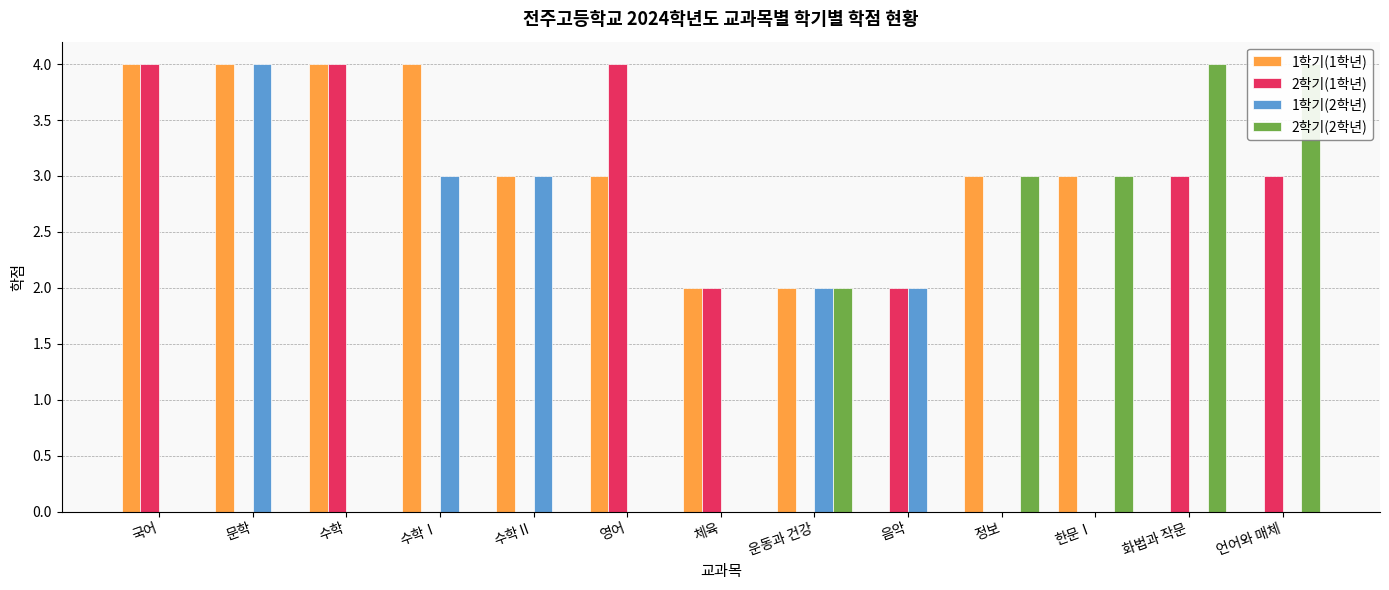

How many data points in 2학기(1학년) are less than 2?

6